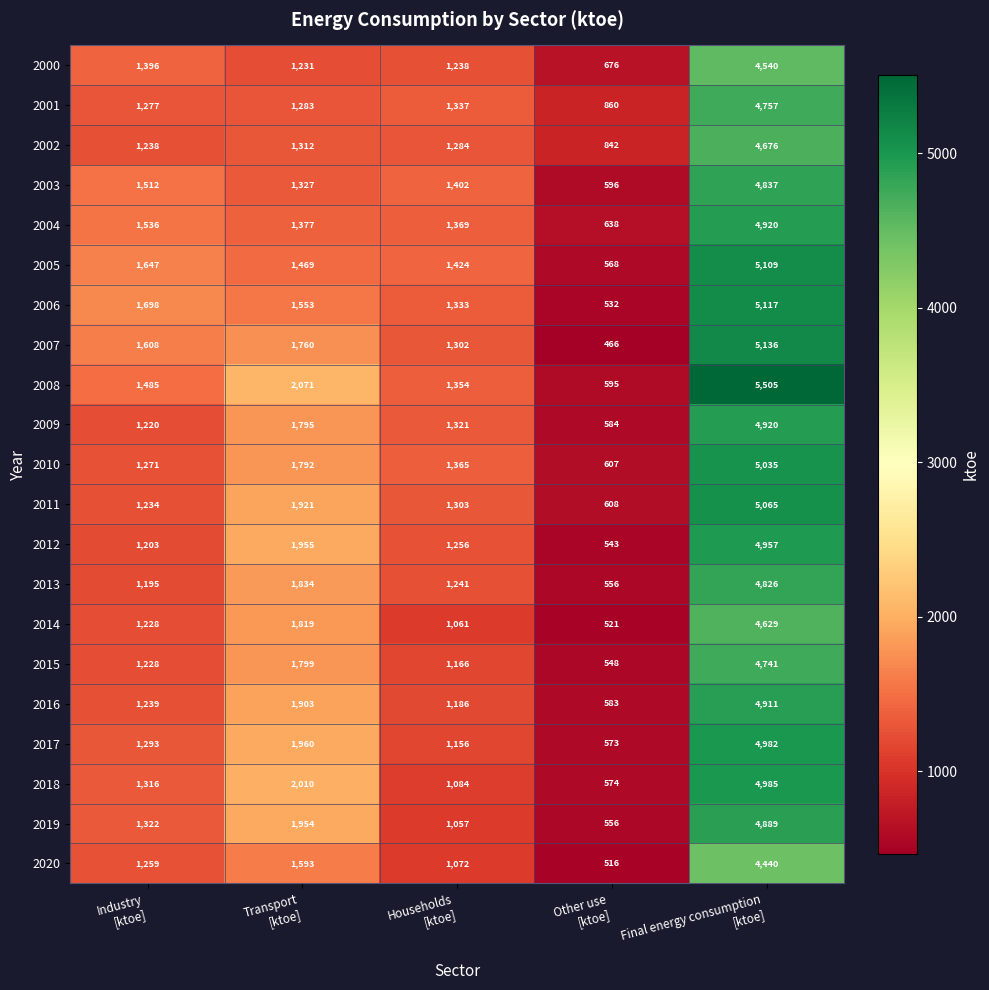

Which series has the largest range (max minus min)?

2008